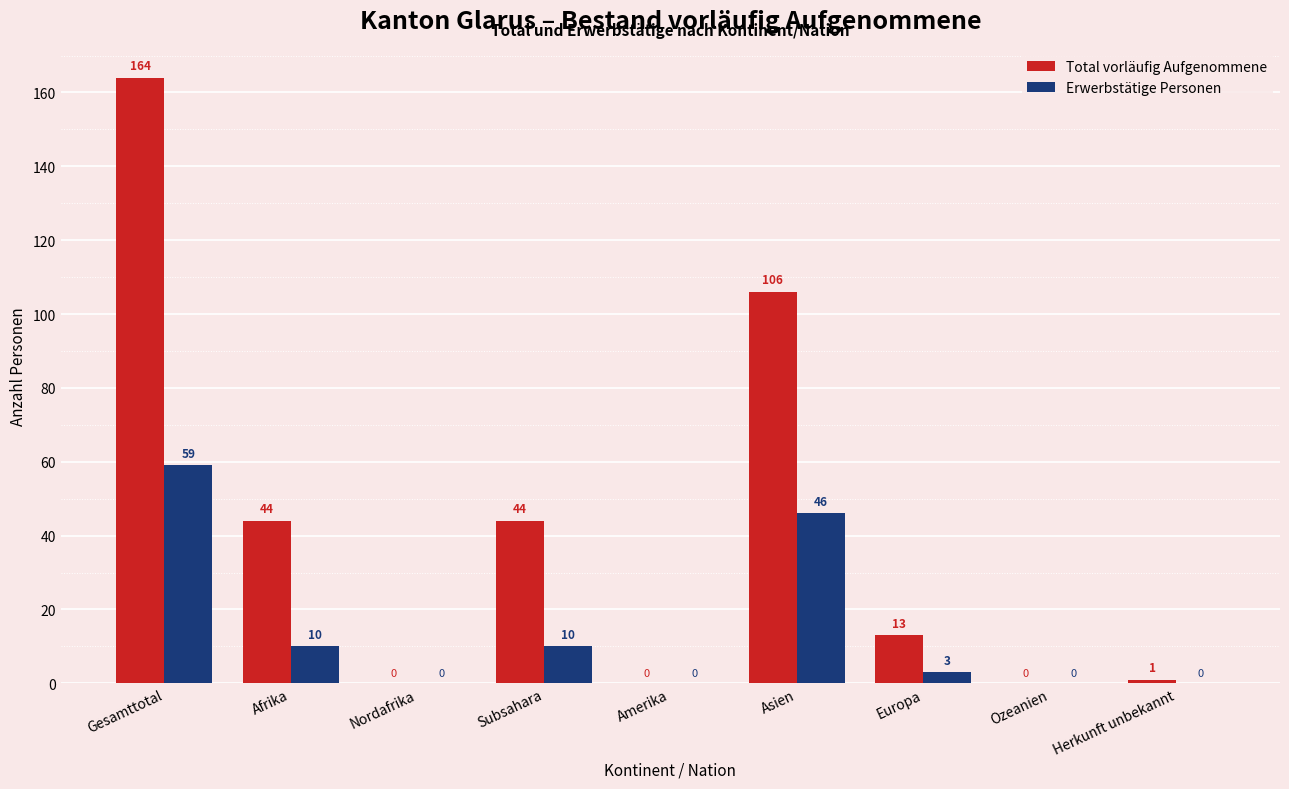

Reading right to left, extract all data points from this chart.

Total vorläufig Aufgenommene: Herkunft unbekannt=1	Ozeanien=0	Europa=13	Asien=106	Amerika=0	Subsahara=44	Nordafrika=0	Afrika=44	Gesamttotal=164
Erwerbstätige Personen: Herkunft unbekannt=0	Ozeanien=0	Europa=3	Asien=46	Amerika=0	Subsahara=10	Nordafrika=0	Afrika=10	Gesamttotal=59